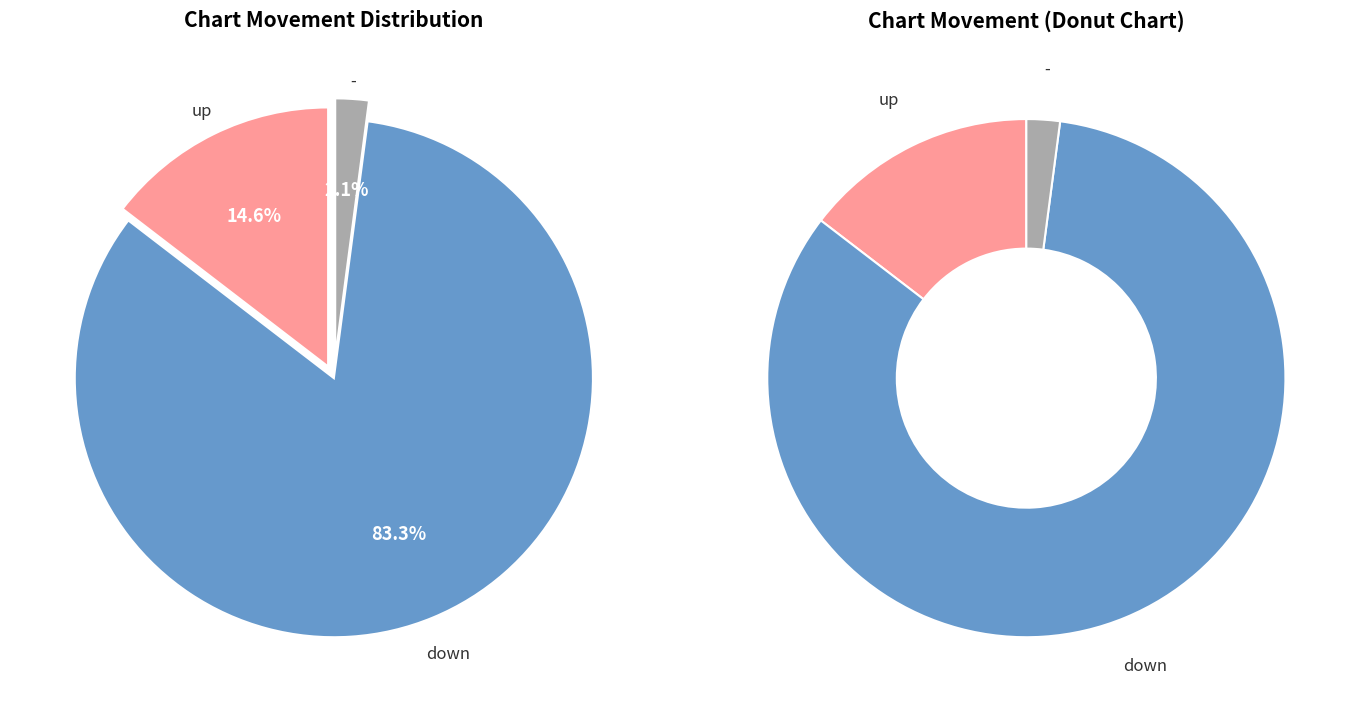

What portion of the pie excludes -?

97.9%